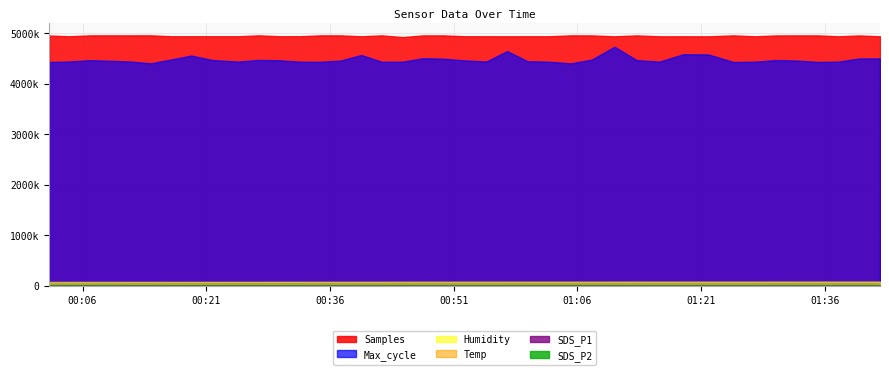

Rank the series by their maximum value, from highest to lowest.

Samples, Max_cycle, Humidity, Temp, SDS_P1, SDS_P2